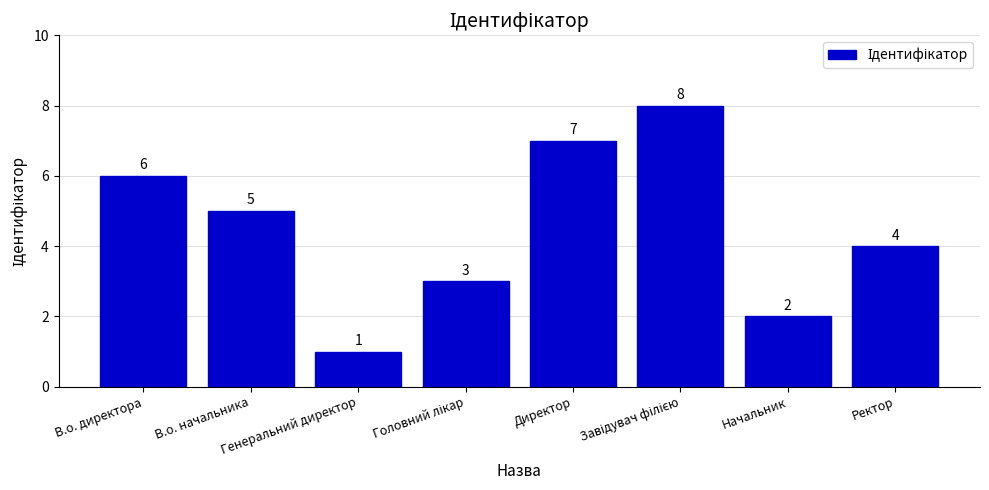

What is the difference between the maximum and minimum values?

7